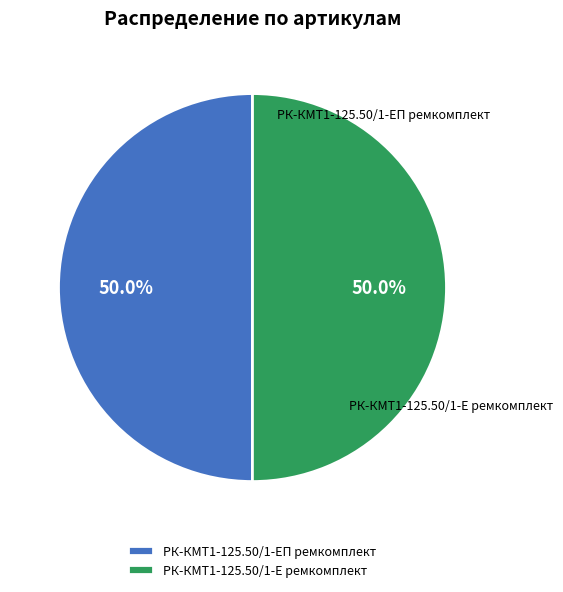

Is the sum of РК-КМТ1-125.50/1-Е ремкомплект and РК-КМТ1-125.50/1-ЕП ремкомплект greater than half?

Yes